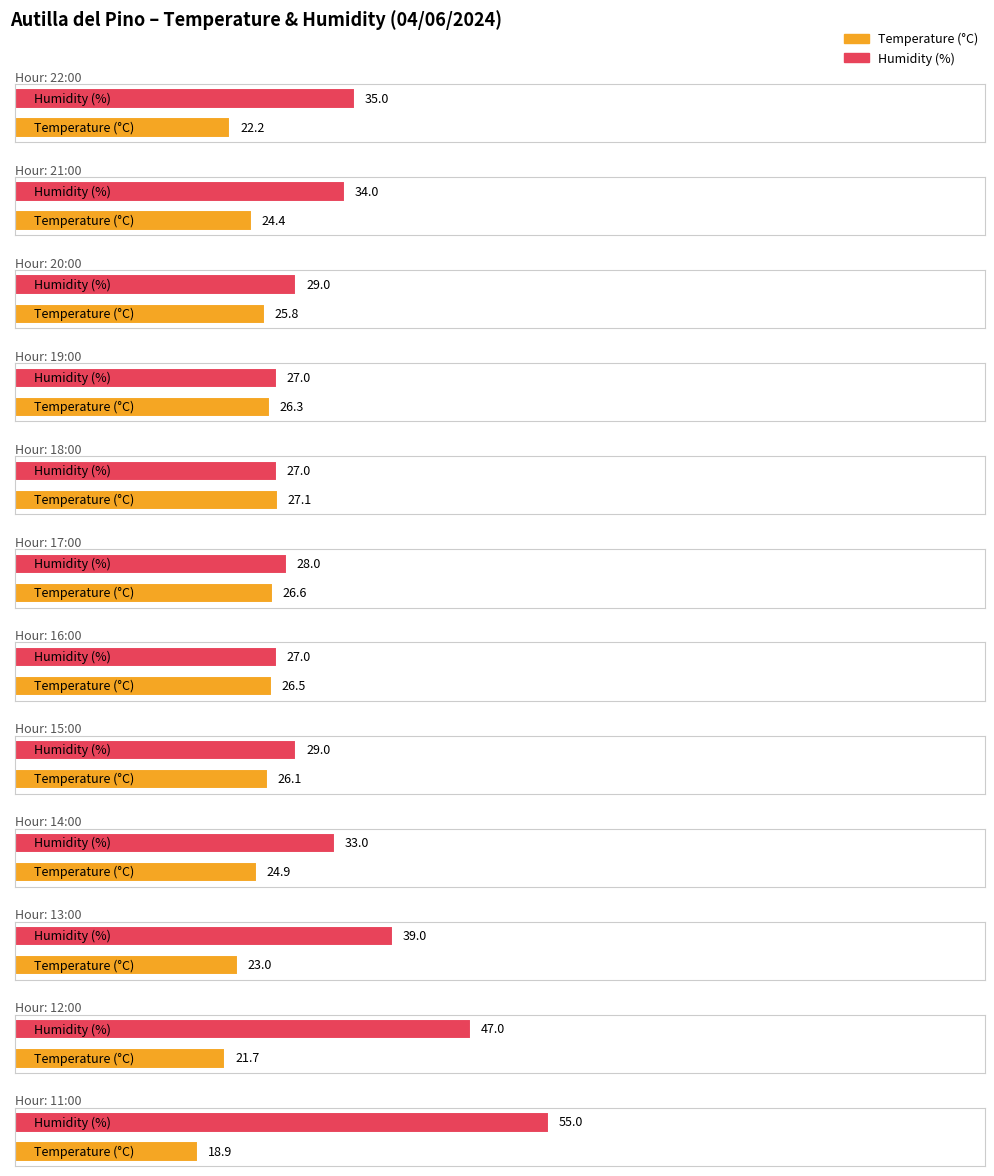

The Temperature (°C) series shows 9.7 at 20:00. True or false?

False